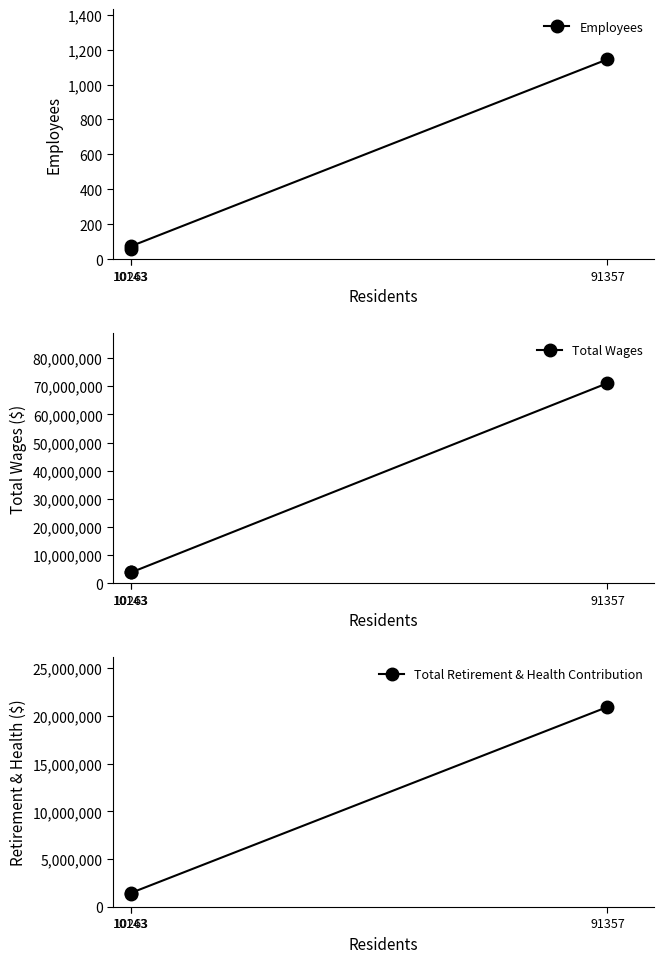

Which series has the widest spread of values?

Total Wages